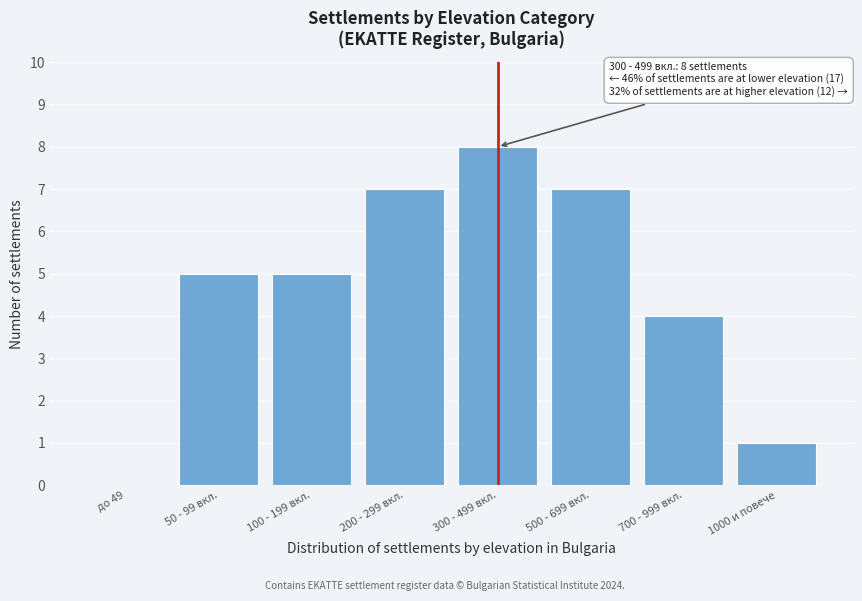

Reading right to left, transcribe all the data shown in this chart.

1000 и повече=1	700 - 999 вкл.=4	500 - 699 вкл.=7	300 - 499 вкл.=8	200 - 299 вкл.=7	100 - 199 вкл.=5	50 - 99 вкл.=5	до 49=0